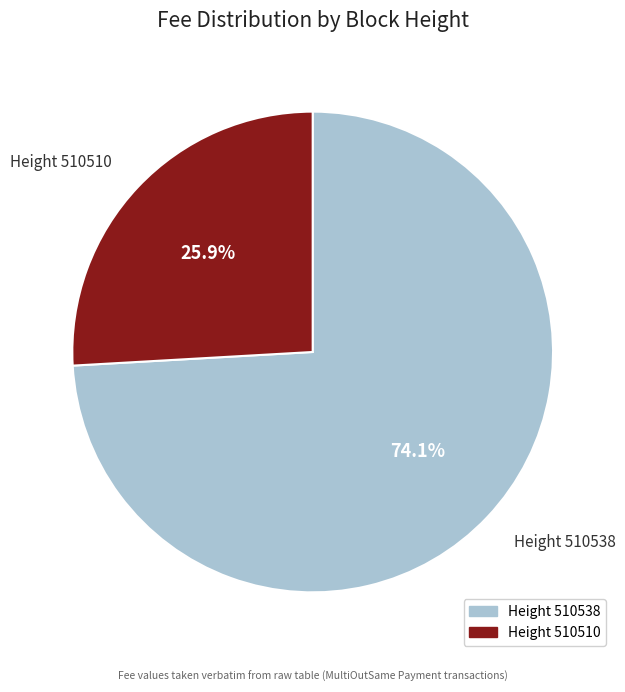

Is there a majority slice in this chart?

Yes